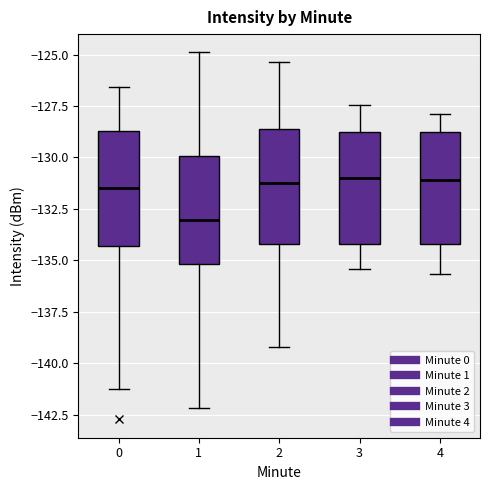

Which box's median line is the lowest?

1